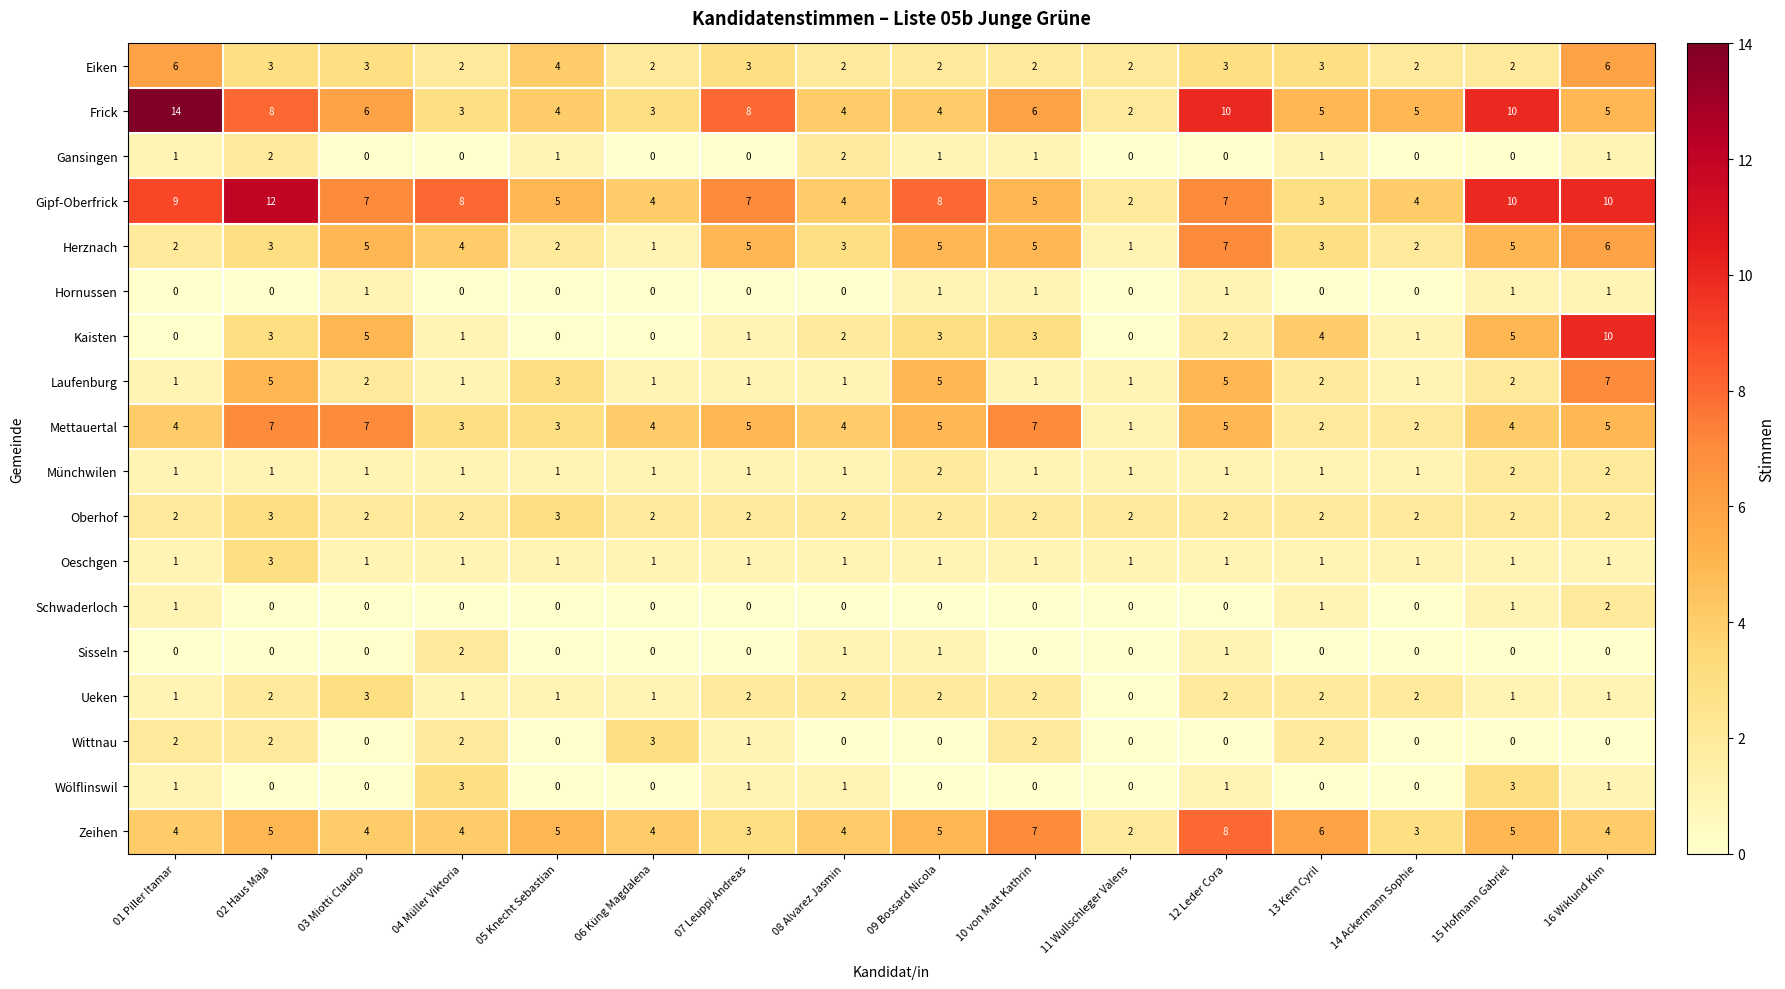

Count the number of categories in the chart.

16